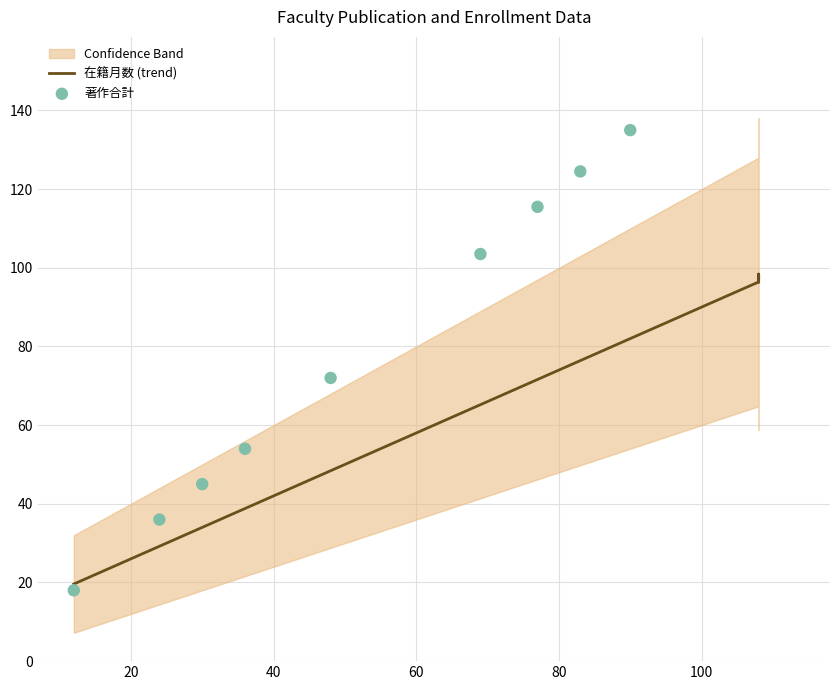

Which series has the widest spread of Y values?

著作合計